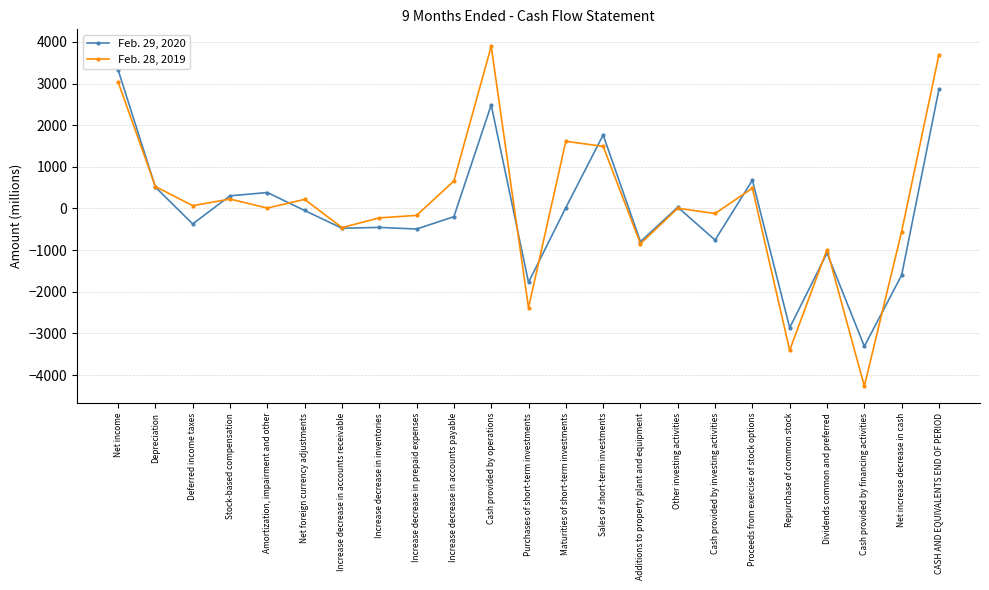

What are all the series names shown in the legend?

Feb. 29, 2020, Feb. 28, 2019